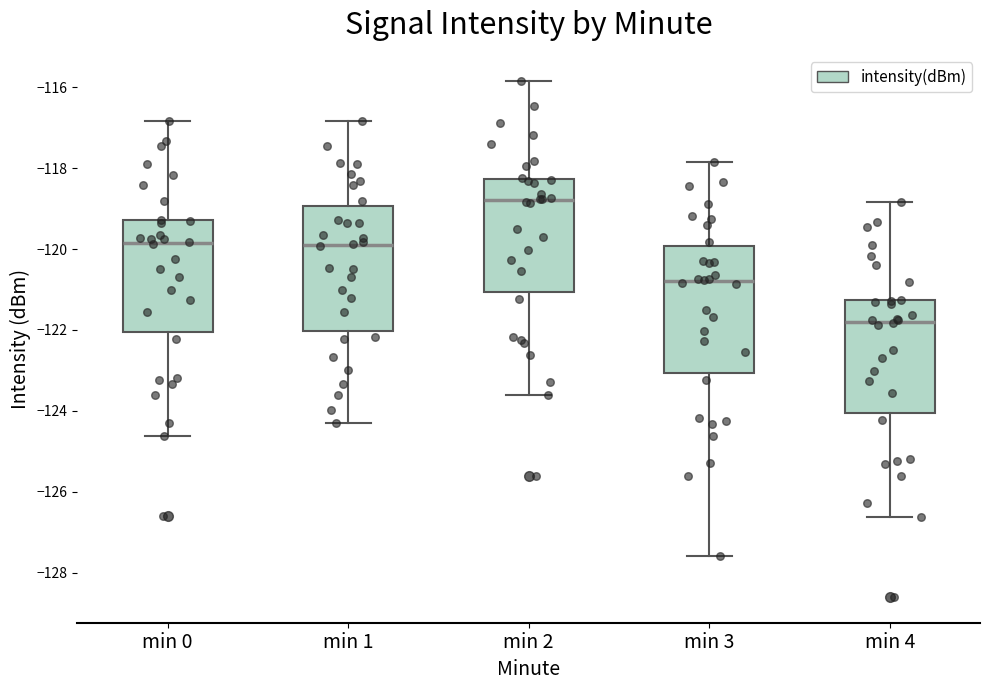

Reading left to right, read every box against the y-axis: the position of its median line, the range the box covers, and the ends of its whiskers. The values are not printed on the chart, so give them approximately, as read against the axis.

min 0: median -119.8, box -122.0 to -119.2, whiskers -124.6 to -116.8
min 1: median -119.8, box -122.0 to -119.0, whiskers -124.2 to -116.8
min 2: median -118.8, box -121.0 to -118.2, whiskers -123.6 to -115.8
min 3: median -120.8, box -123.0 to -120.0, whiskers -127.6 to -117.8
min 4: median -121.8, box -124.0 to -121.2, whiskers -126.6 to -118.8